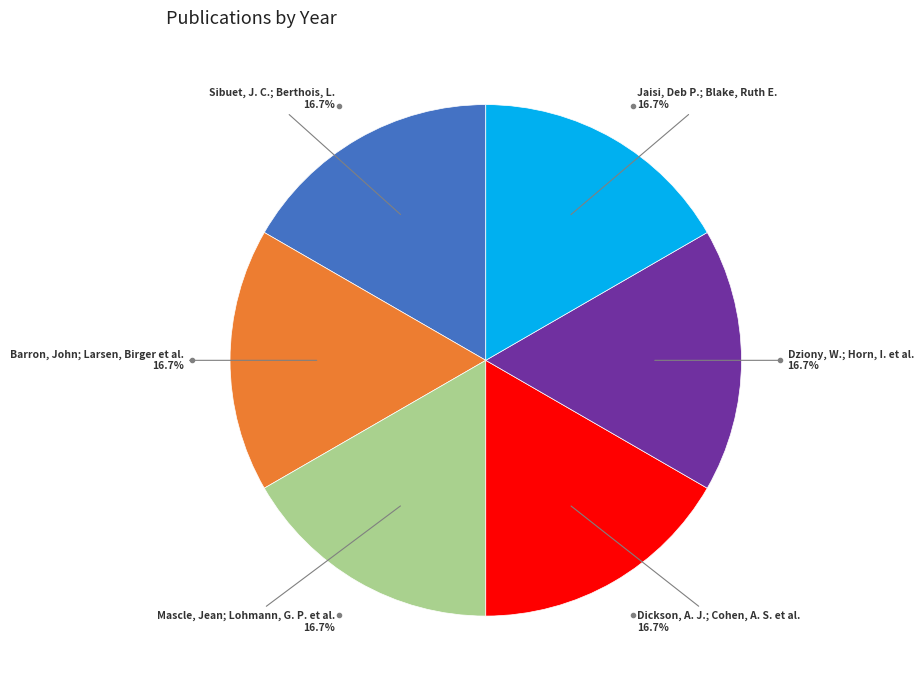

Does any single category account for the majority?

No